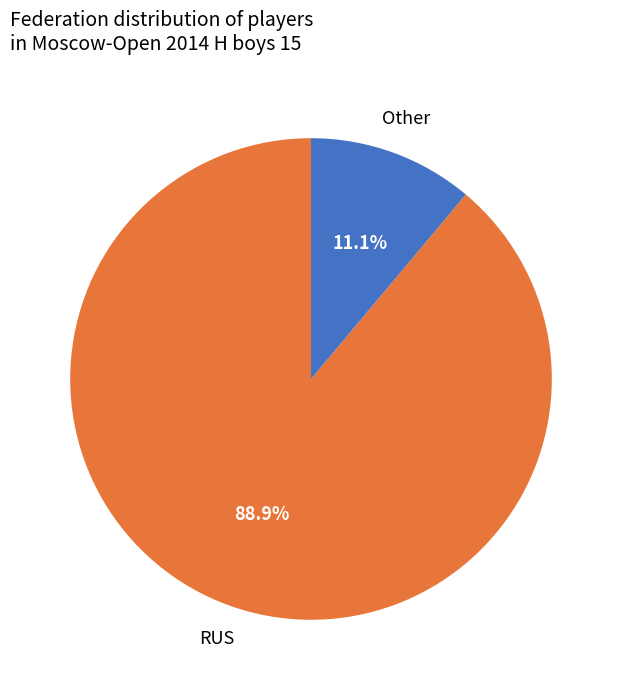

The Other slice represents 21% of the pie. True or false?

False